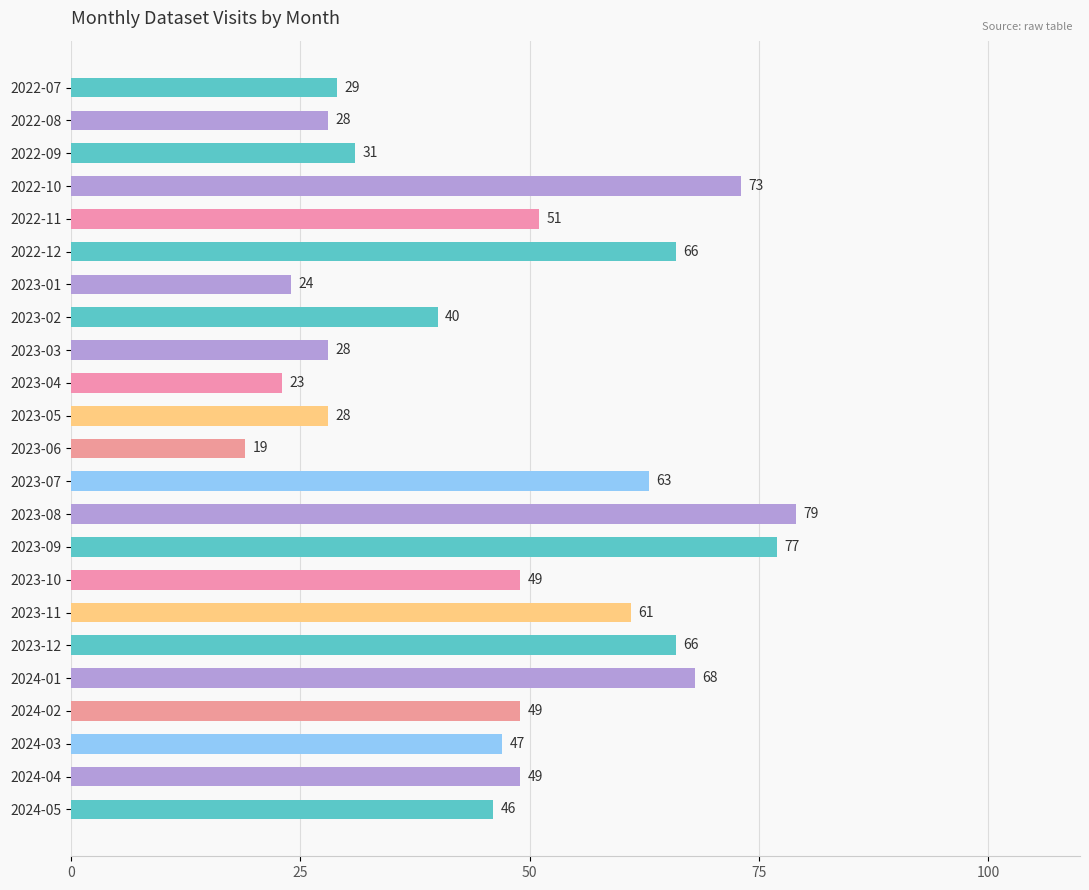

What is the label of the 14th bar from the bottom?

2023-04